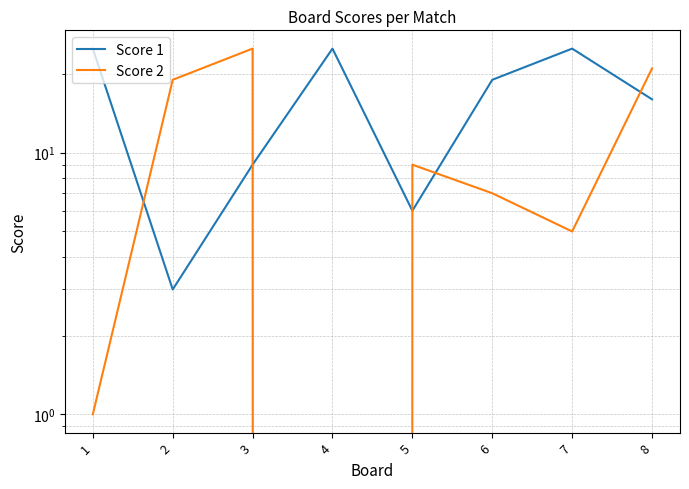

How many series are shown in this chart?

2